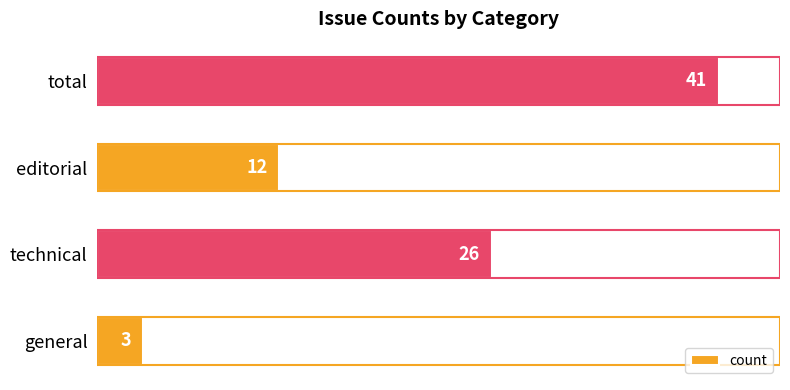

What is the change in value from general to editorial?

+9